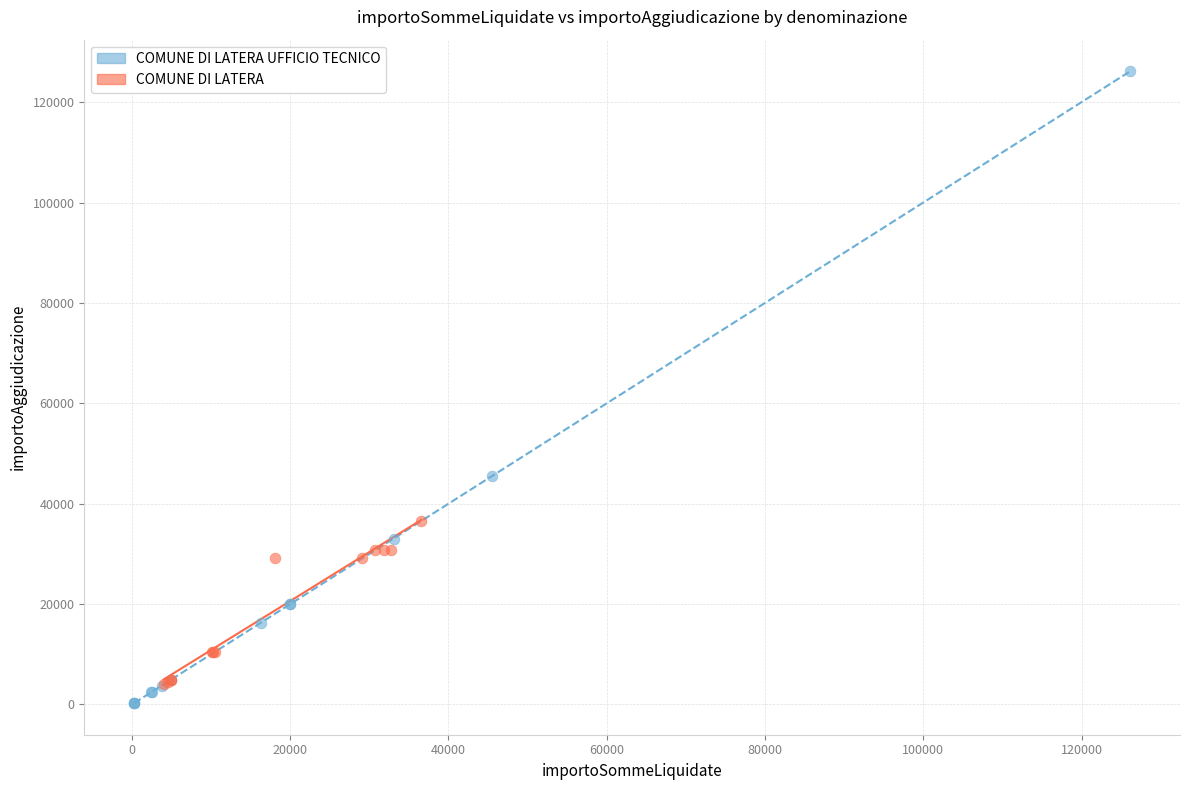

Which series contains the highest Y value?

COMUNE DI LATERA UFFICIO TECNICO